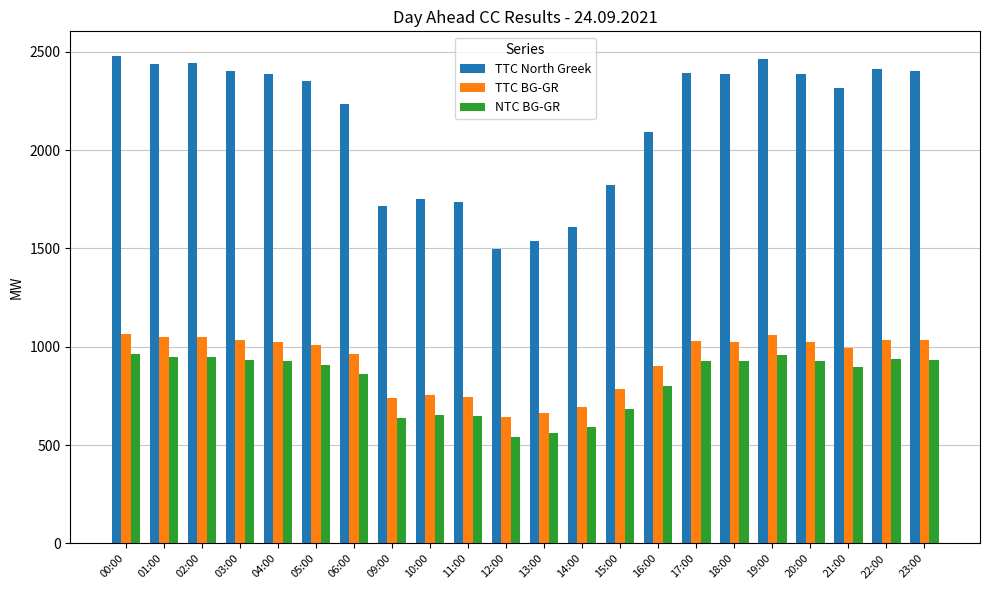

How many data points in NTC BG-GR are less than 926?

11